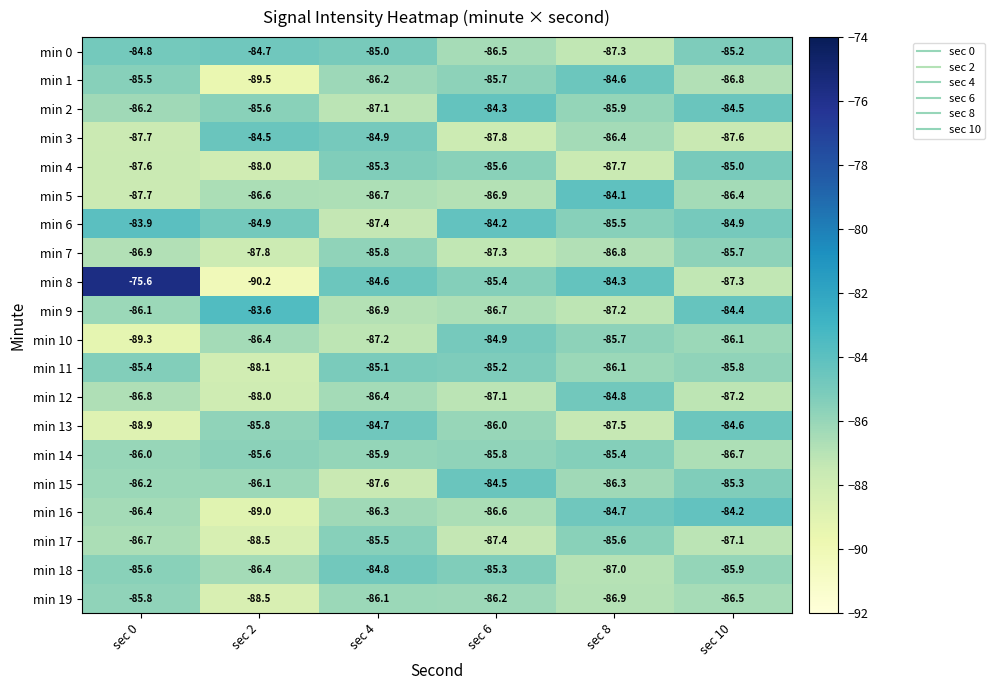

How many series are shown in this chart?

20